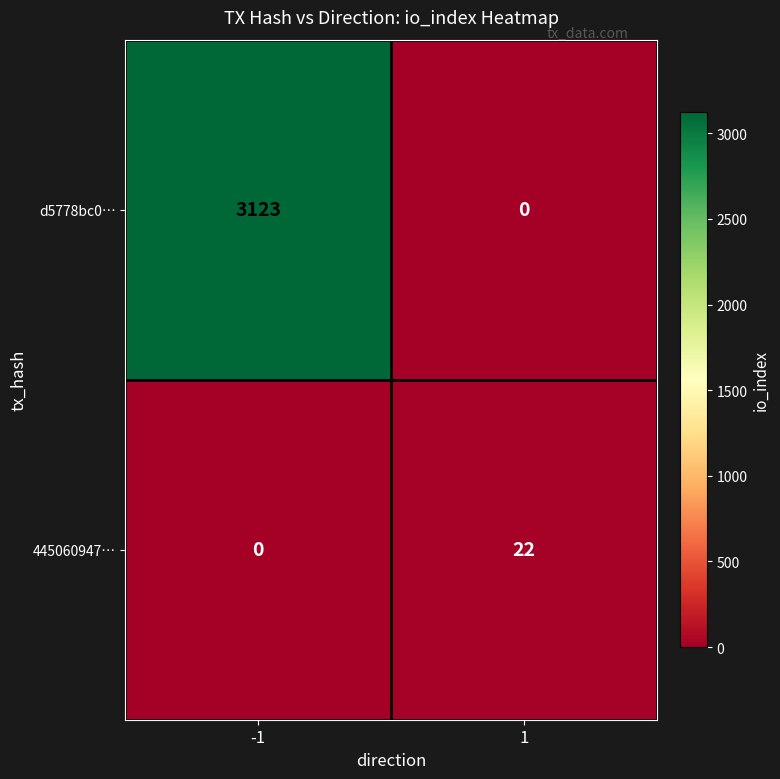

True or false: 445060947… has a value of 11 at 1.

False